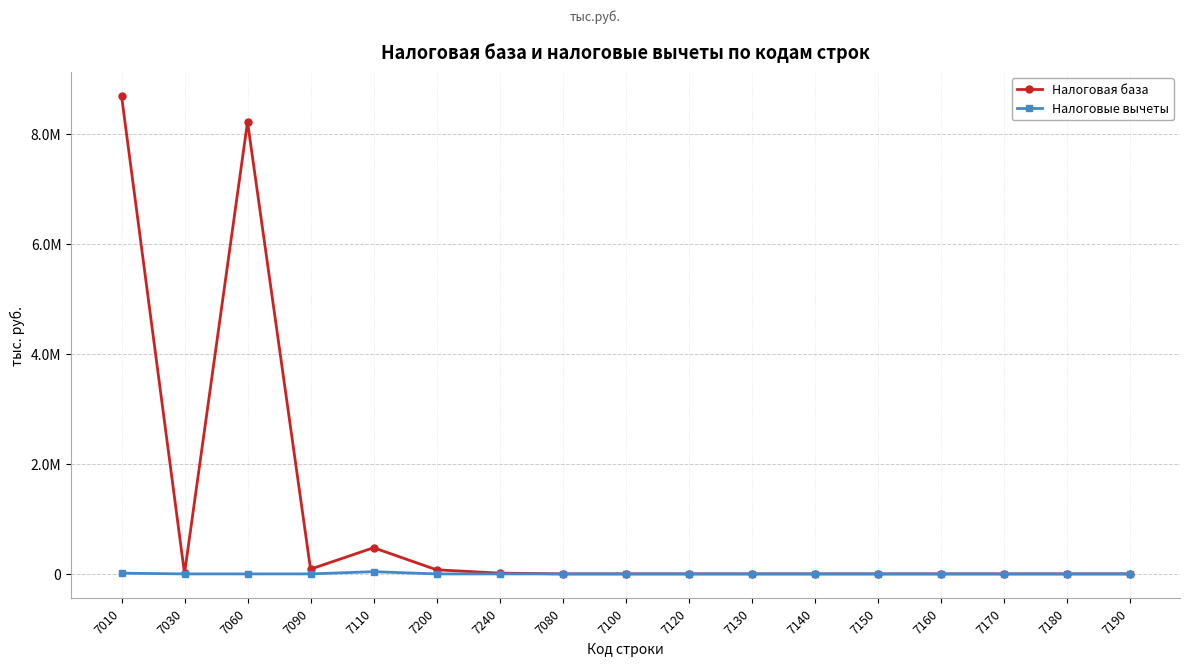

Is it true that Налоговая база equals 0 at 7080?

True